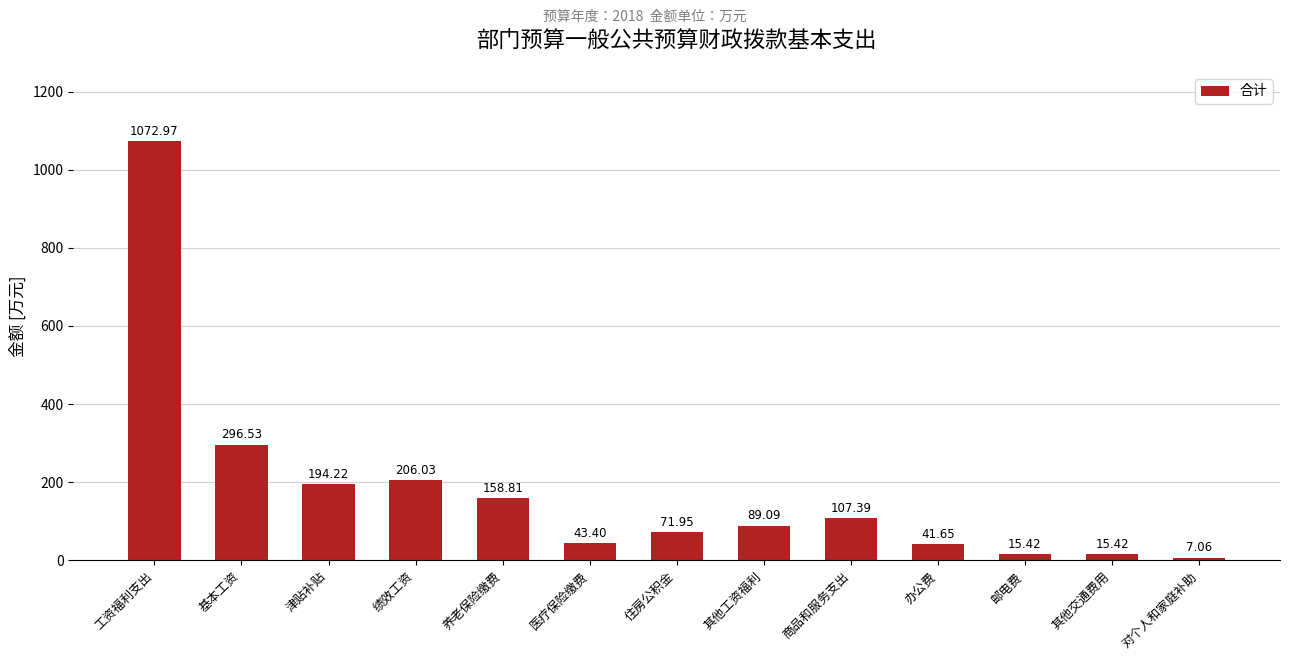

Where does the data first go above 89?

工资福利支出